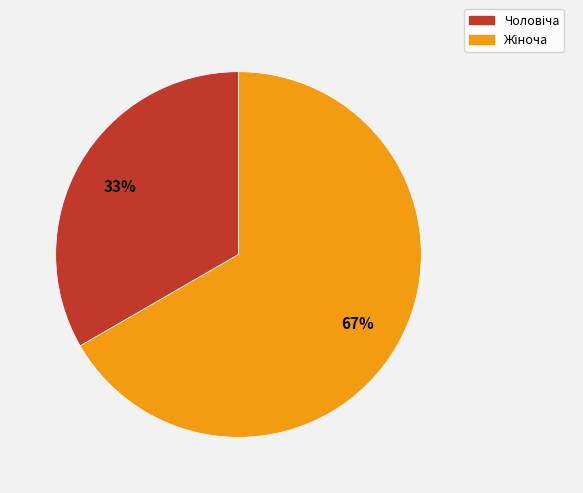

To the nearest percent, what is the average slice percentage?

50%